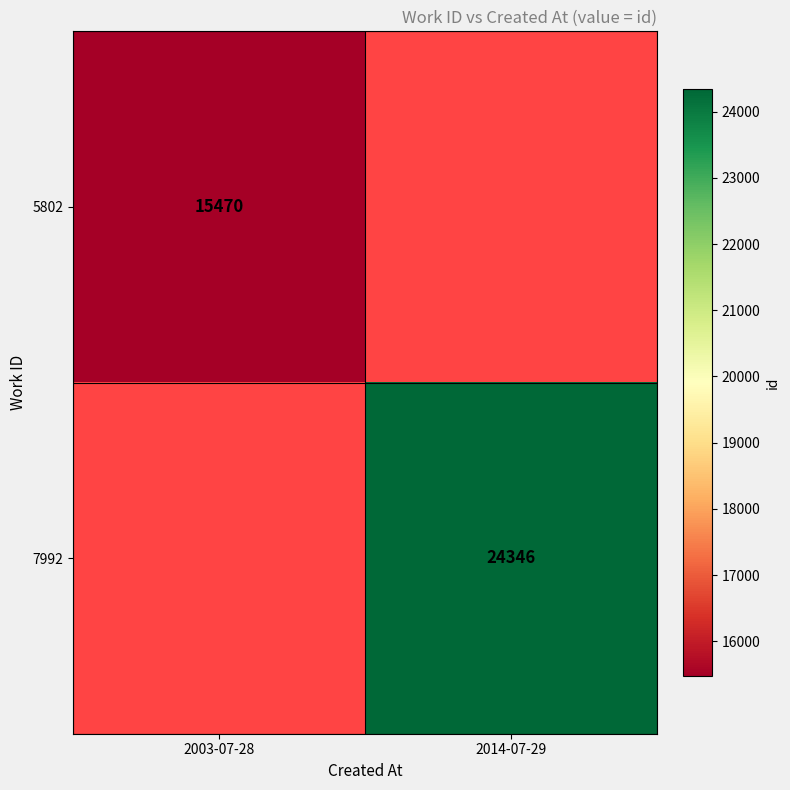

True or false: 7992 has a value of 24346 at 2014-07-29.

True